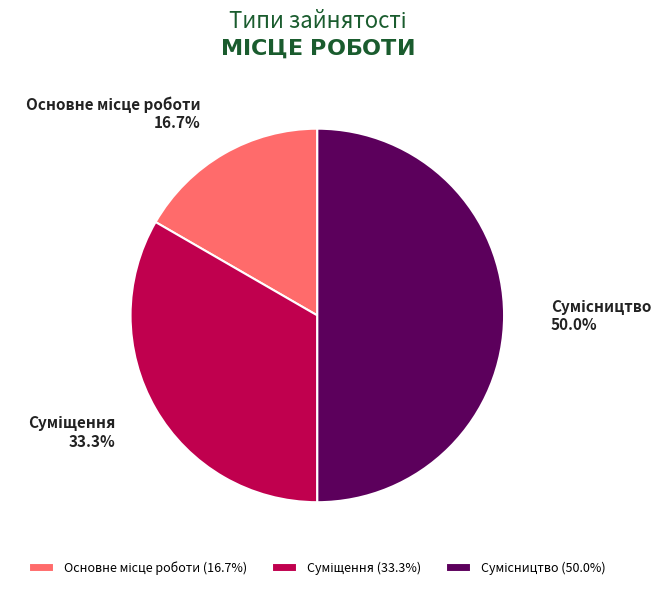

How much of the chart is everything except Сумісництво?

50.0%